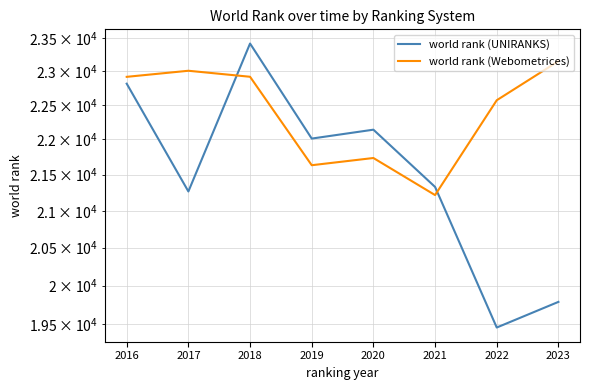

Does the chart display data point markers on the line(s)?

No